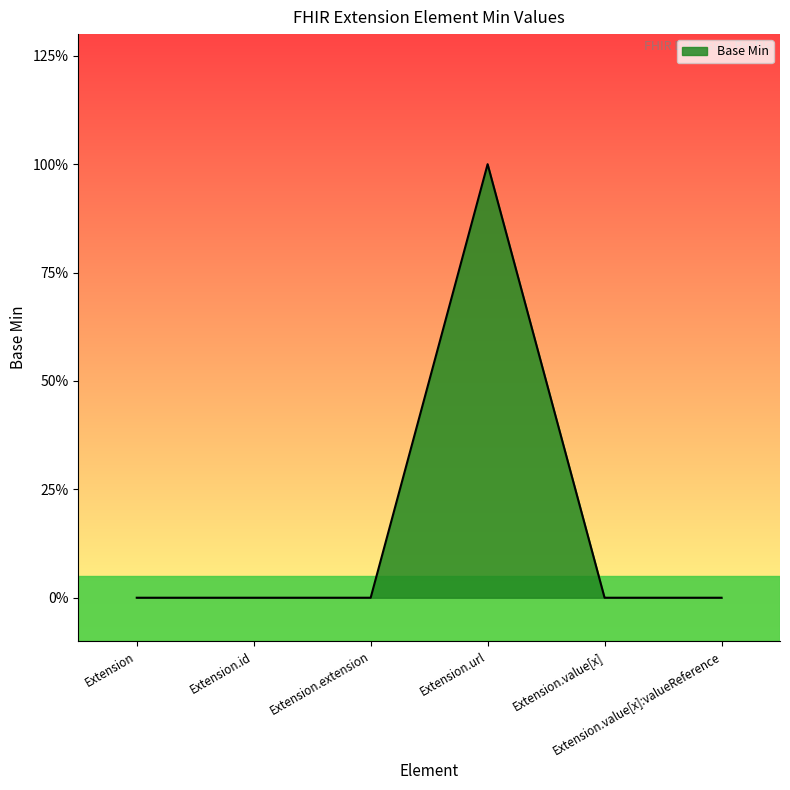

Reading left to right, list all the values displayed in this chart.

0	0	0	1	0	0